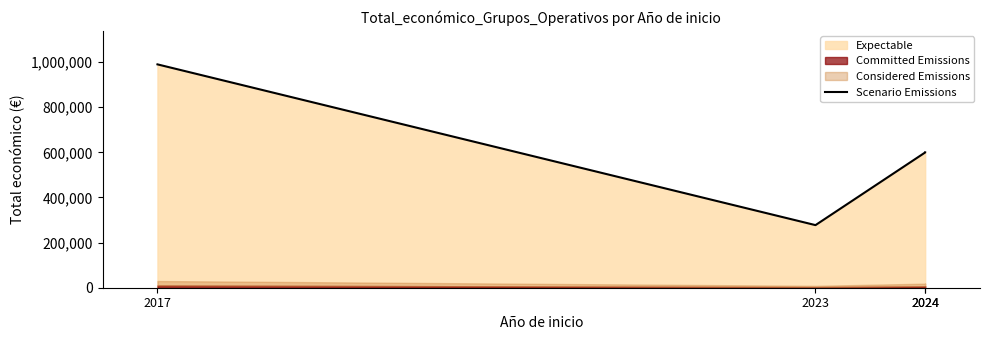

Is it true that the value at 2023 is 277458?

True